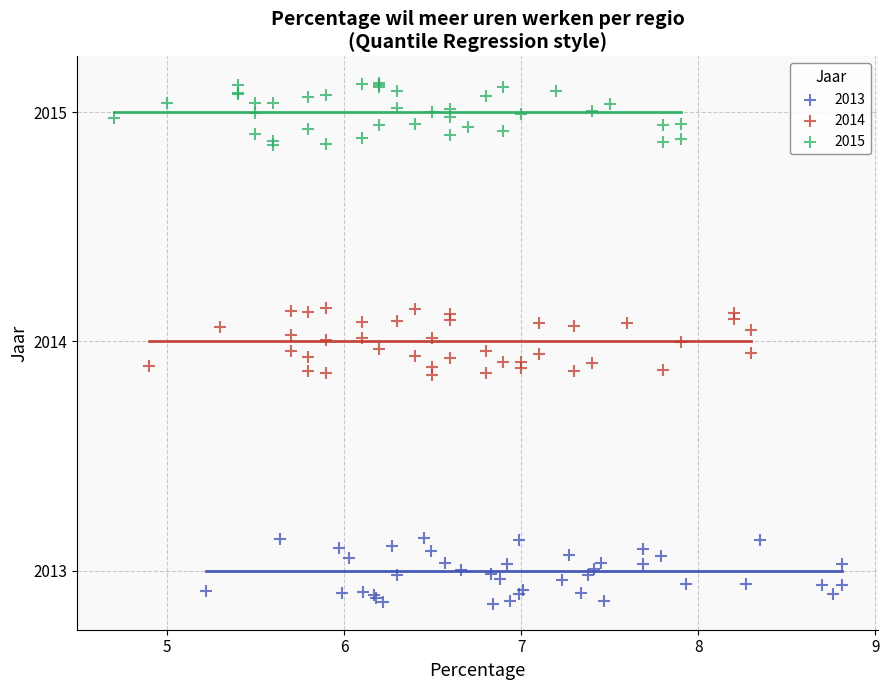

Which series reaches the maximum Y coordinate?

2015